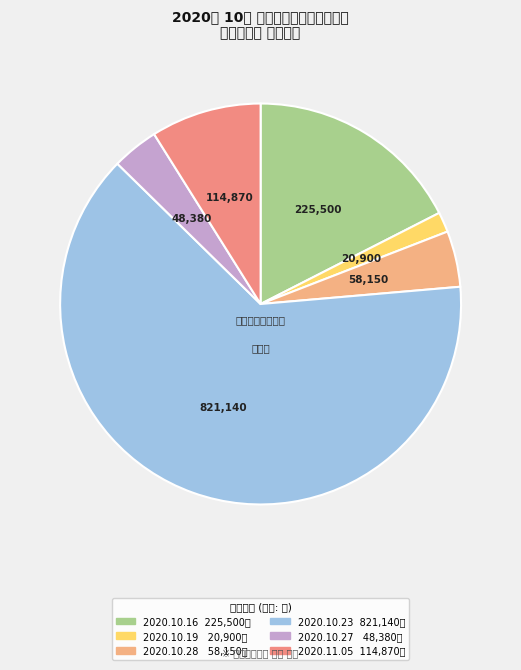

Count the number of slices in the pie.

6